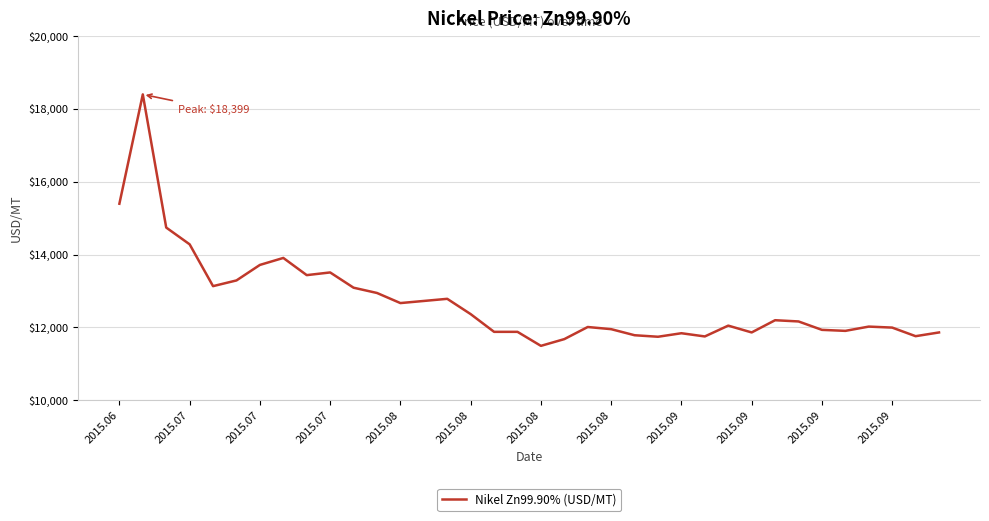

What is the greatest value displayed?

18398.7